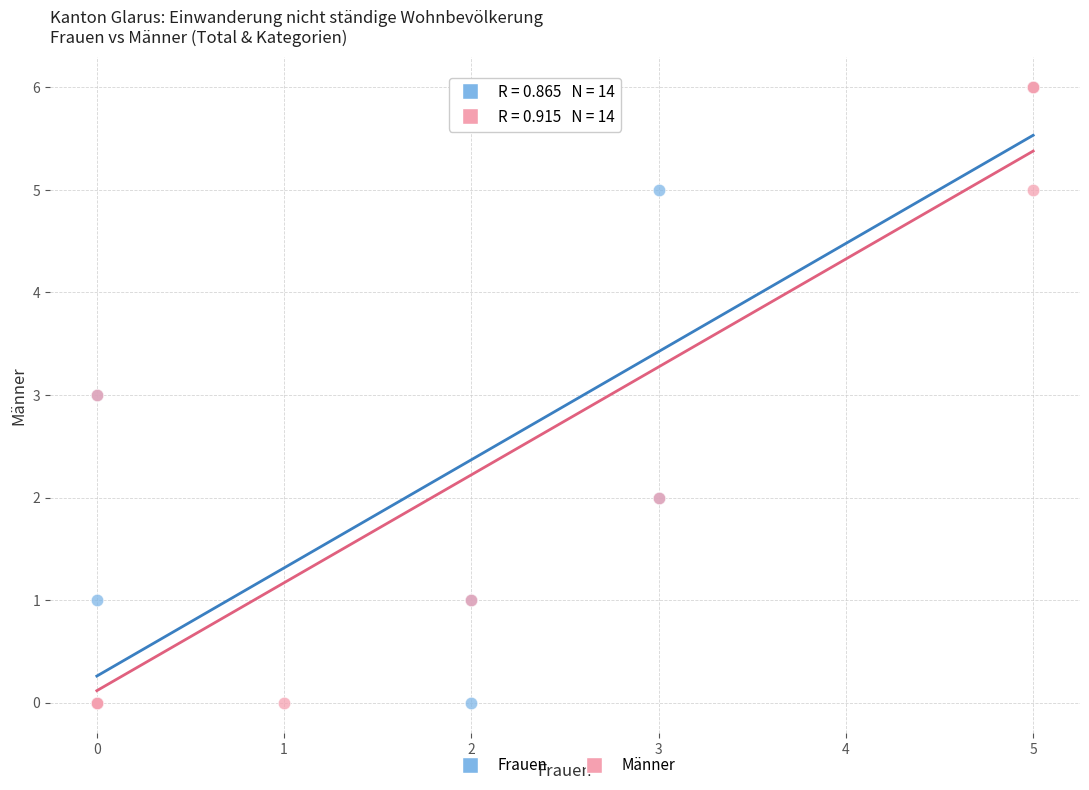

What are all the series names shown in the legend?

Frauen, Männer